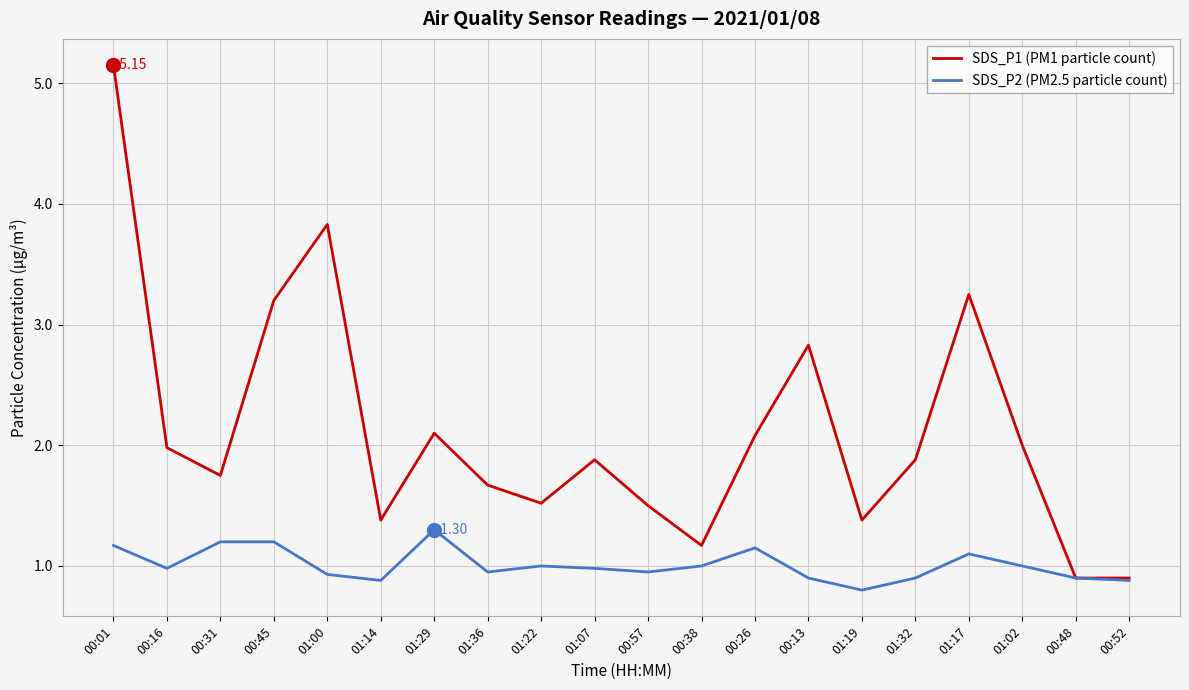

What is the minimum value for SDS_P2 (PM2.5 particle count)?

0.8